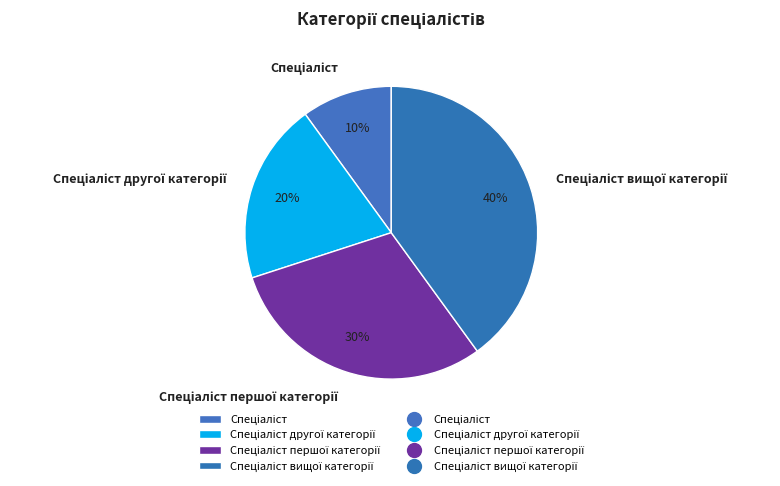

To the nearest percent, what is the difference between the largest and smallest slice percentages?

30%